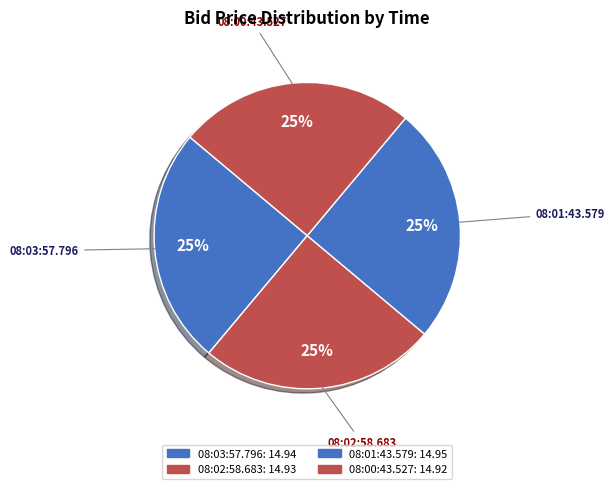

Is it true that 08:03:57.796 is 18% of the pie?

False